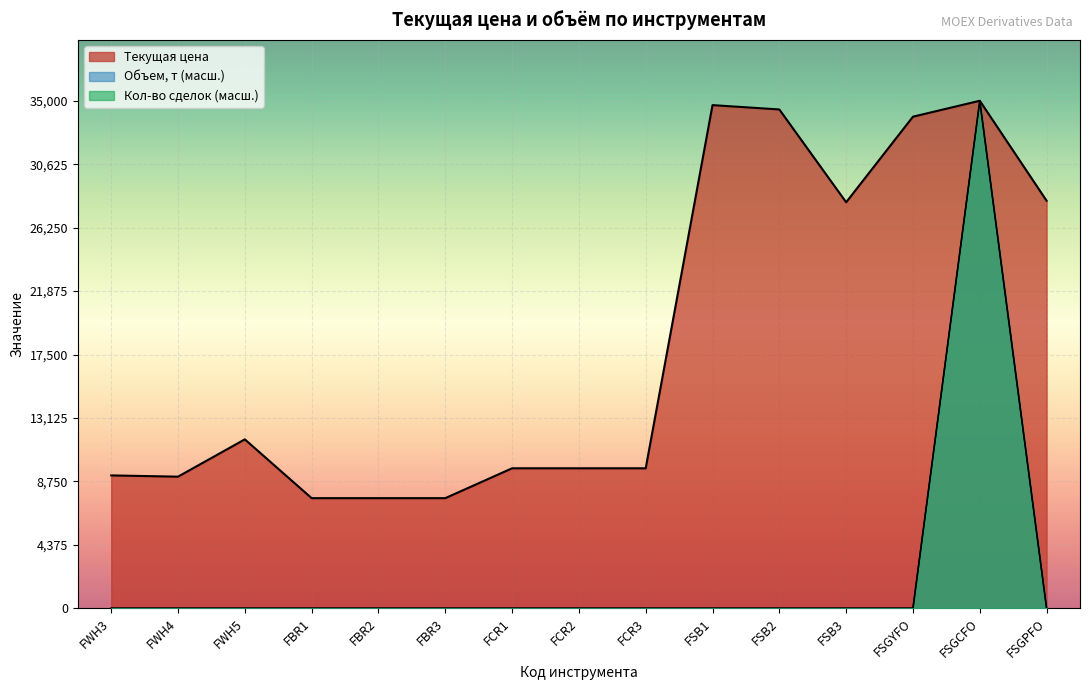

What is the label of the 14th point from the right?

FWH4